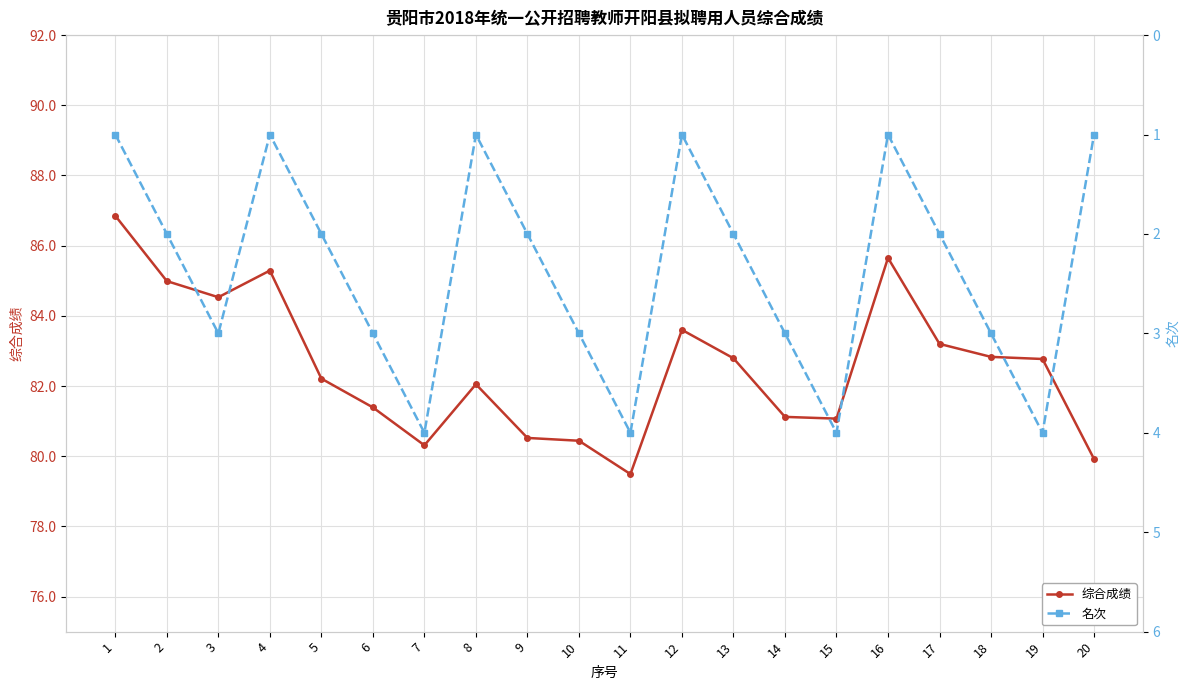

In 名次, how many points are higher than both neighbors (excluding endpoints)?

5